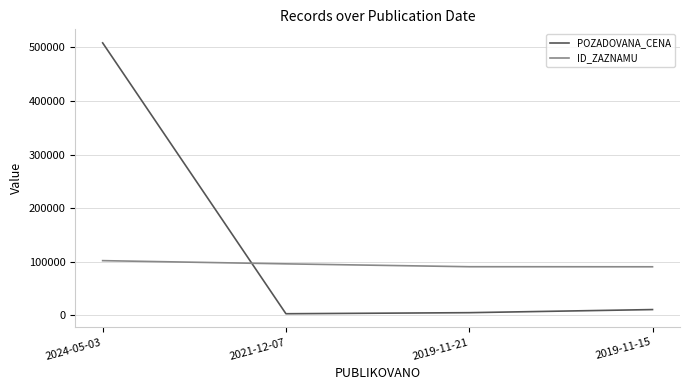

How many distinct data groups are displayed?

2